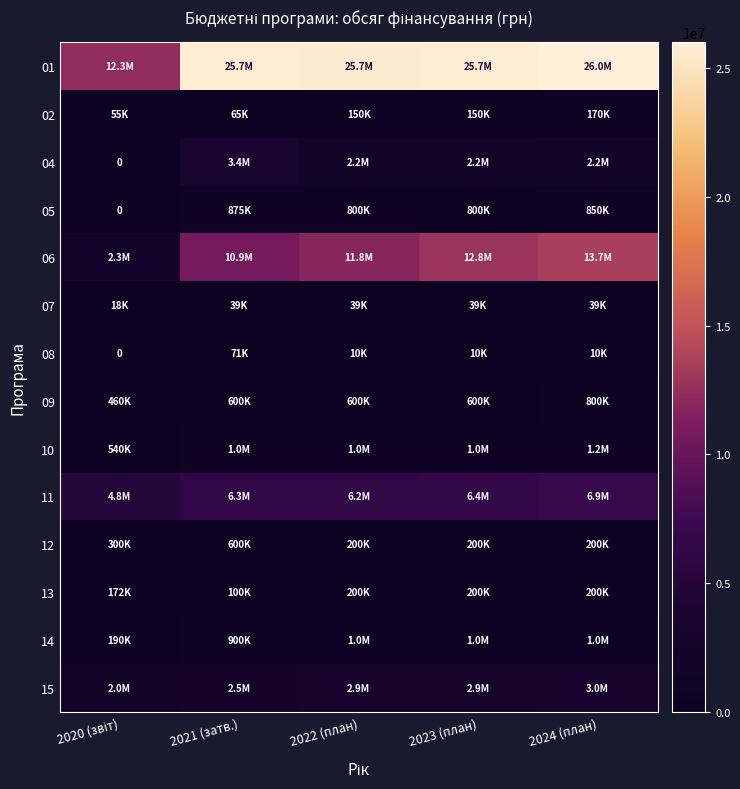

What is the sum of all 05 values?

3325000